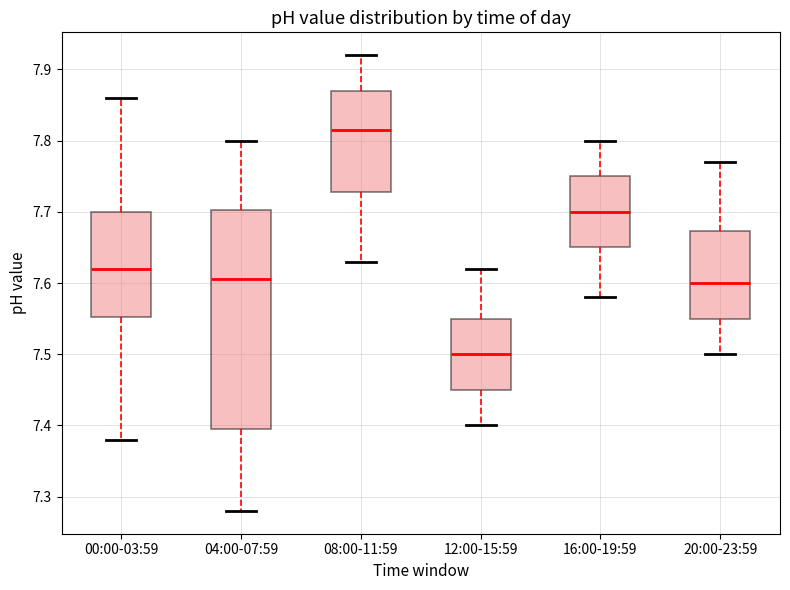

Which box's median line is the lowest?

12:00-15:59